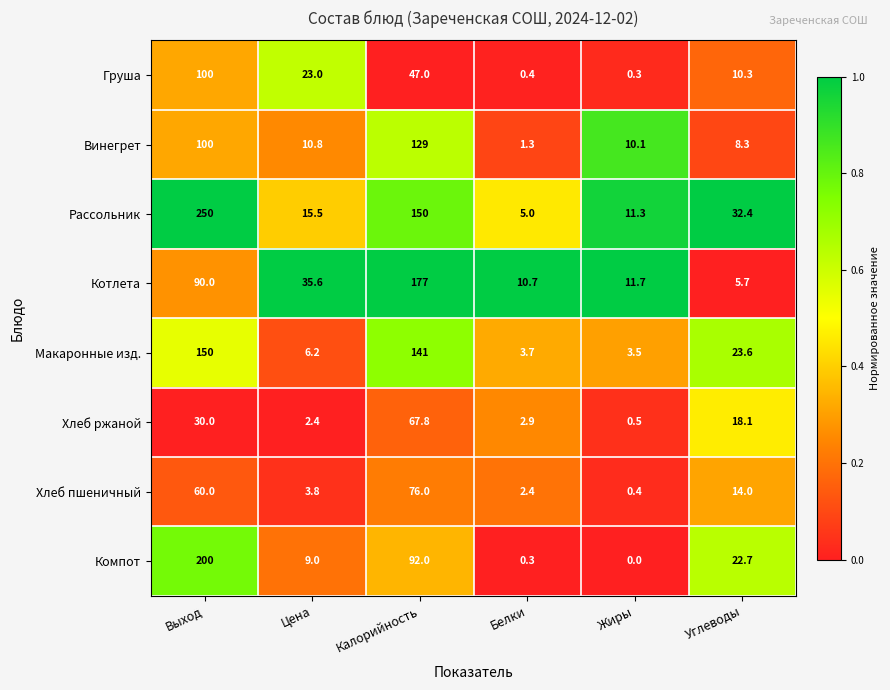

Is it true that Винегрет equals 2.3 at Белки?

False